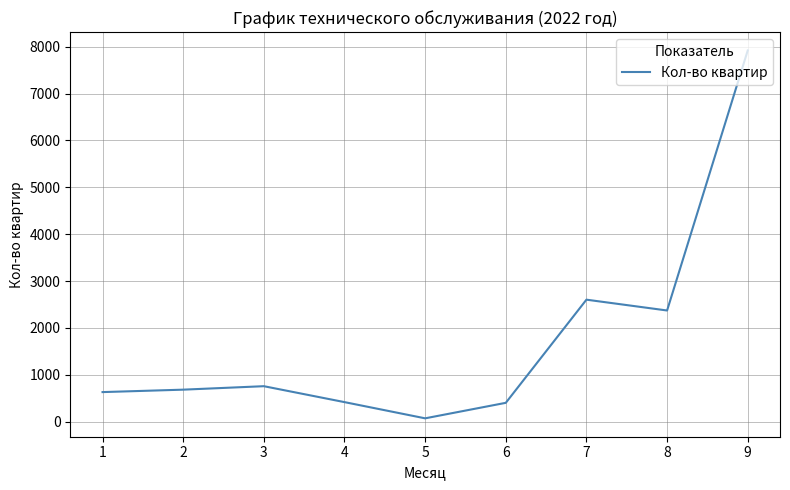

Is it true that the value at 8 is 2371?

True